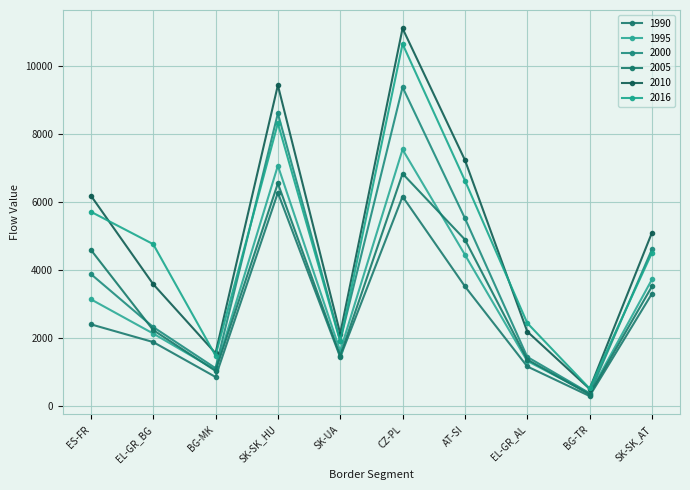

Reading left to right, extract all data points from this chart.

1990: ES-FR=2393	EL-GR_BG=1871	BG-MK=843	SK-SK_HU=6270	SK-UA=1426	CZ-PL=6158	AT-SI=3512	EL-GR_AL=1152	BG-TR=281	SK-SK_AT=3296
1995: ES-FR=3131	EL-GR_BG=2122	BG-MK=1052	SK-SK_HU=7066	SK-UA=1607	CZ-PL=7543	AT-SI=4443	EL-GR_AL=1314	BG-TR=355	SK-SK_AT=3715
2000: ES-FR=3875	EL-GR_BG=2313	BG-MK=1101	SK-SK_HU=8608	SK-UA=1908	CZ-PL=9378	AT-SI=5518	EL-GR_AL=1433	BG-TR=363	SK-SK_AT=4599
2005: ES-FR=4589	EL-GR_BG=2224	BG-MK=1021	SK-SK_HU=6545	SK-UA=1465	CZ-PL=6831	AT-SI=4890	EL-GR_AL=1356	BG-TR=326	SK-SK_AT=3509
2010: ES-FR=6186	EL-GR_BG=3577	BG-MK=1544	SK-SK_HU=9436	SK-UA=2121	CZ-PL=11110	AT-SI=7233	EL-GR_AL=2181	BG-TR=491	SK-SK_AT=5092
2016: ES-FR=5710	EL-GR_BG=4755	BG-MK=1473	SK-SK_HU=8316	SK-UA=1890	CZ-PL=10651	AT-SI=6629	EL-GR_AL=2431	BG-TR=503	SK-SK_AT=4500